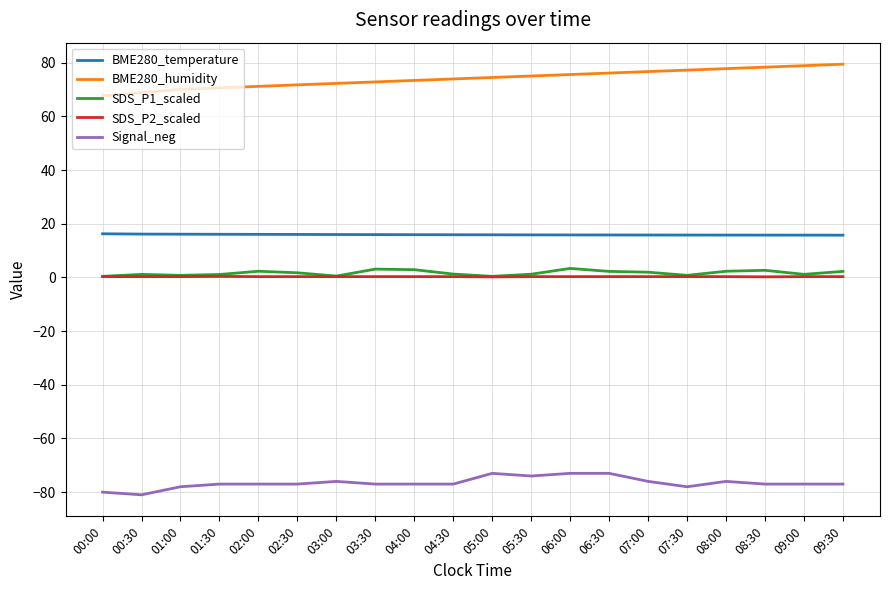

What is the smallest value displayed?

-81.0